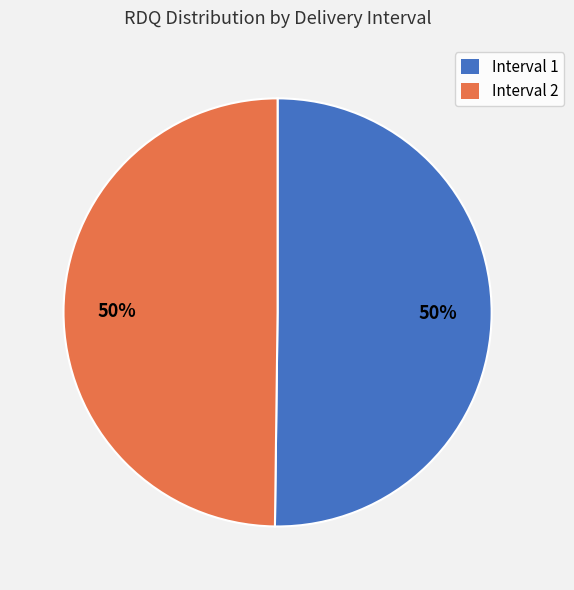

Is the sum of Interval 2 and Interval 1 greater than half?

Yes